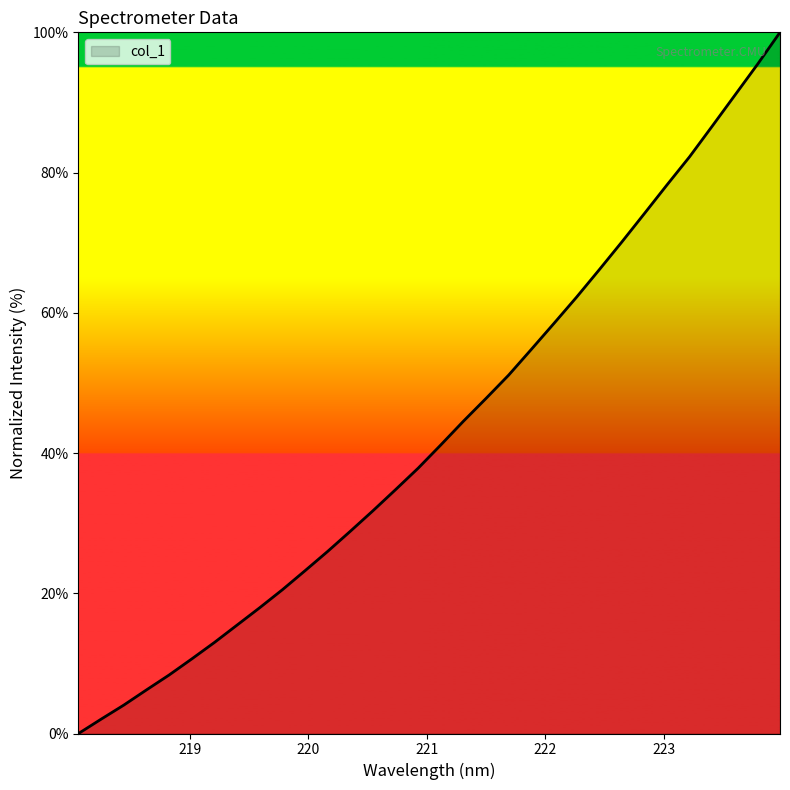

Reading left to right, extract all data points from this chart.

0.0	2.0	4.1	6.2	8.3	10.6	13.0	15.5	17.9	20.5	23.2	26.0	28.8	31.8	34.8	37.8	41.2	44.5	47.8	51.1	54.8	58.5	62.2	66.1	70.1	74.1	78.2	82.3	86.6	91.0	95.4	100.0